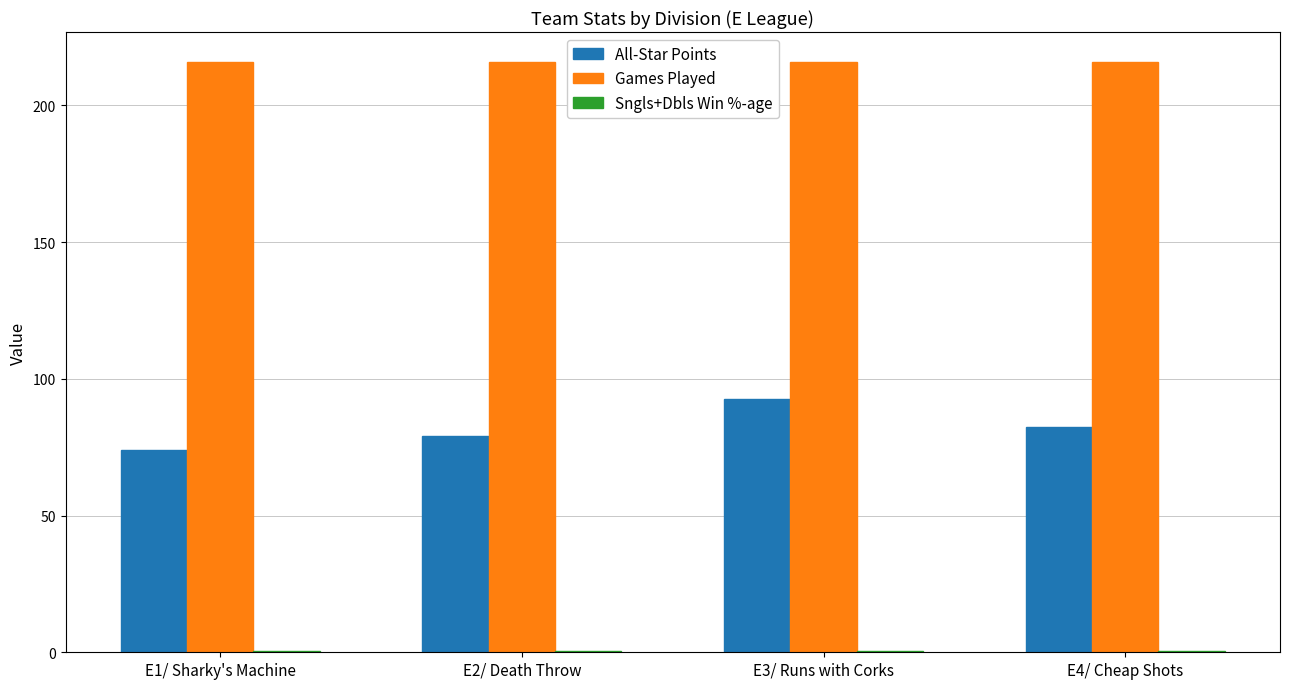

What is the spread (max minus min) of values at E2/ Death Throw?

215.5